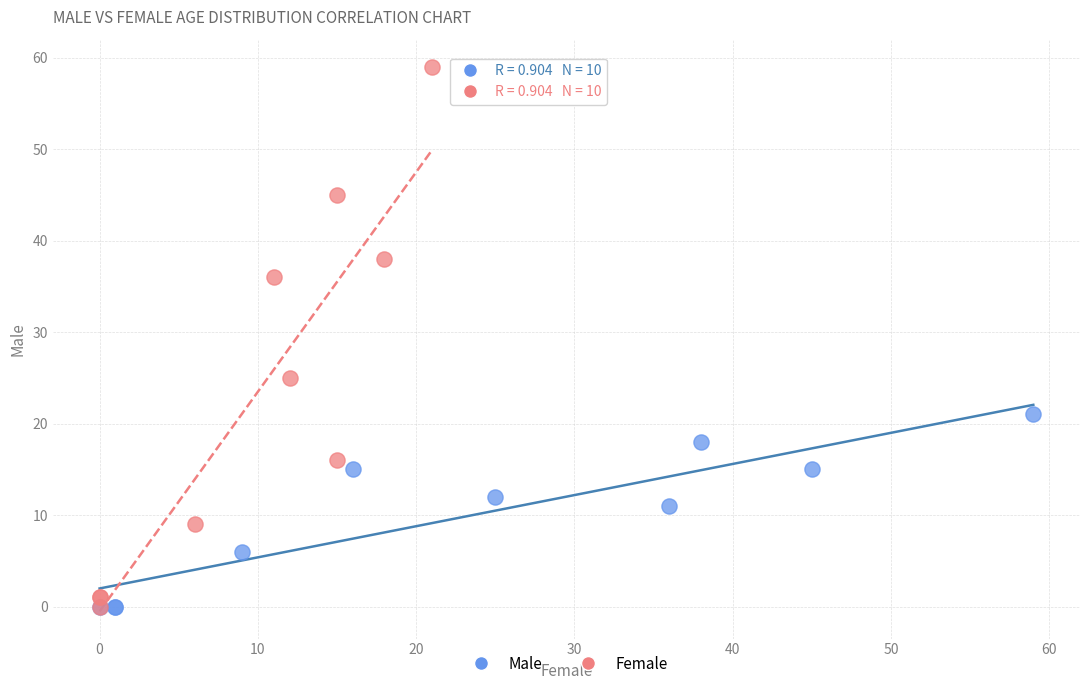

Which series has the widest spread of Y values?

Female